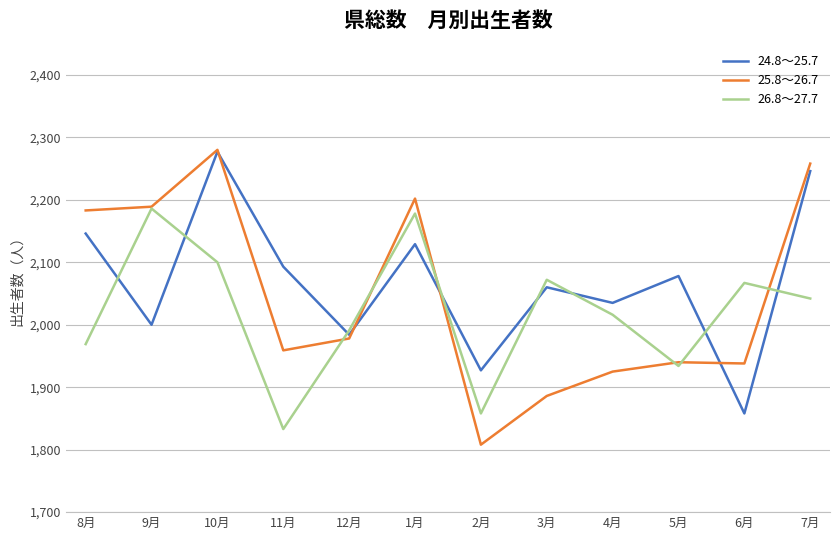

At which label is 26.8～27.7 closest to 2009?

4月